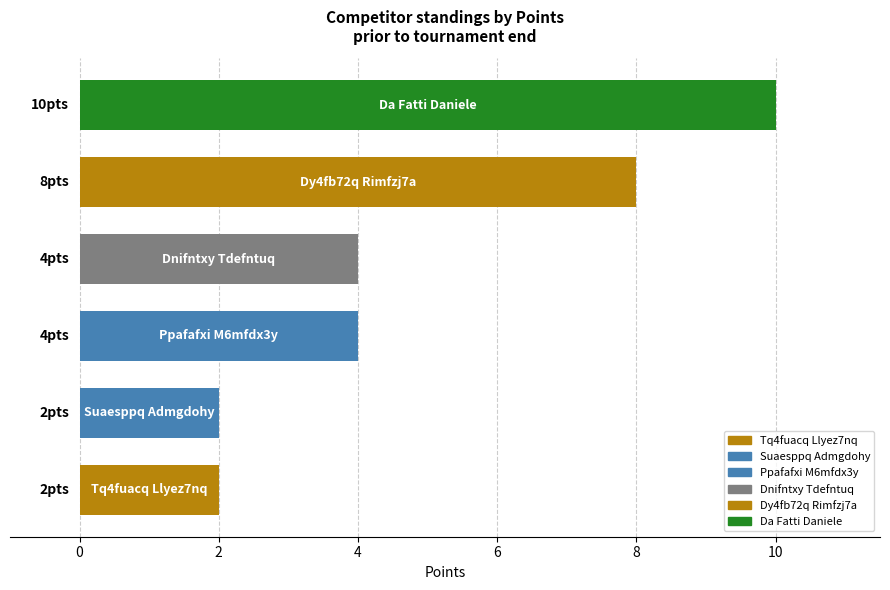

What is the greatest value displayed?

10